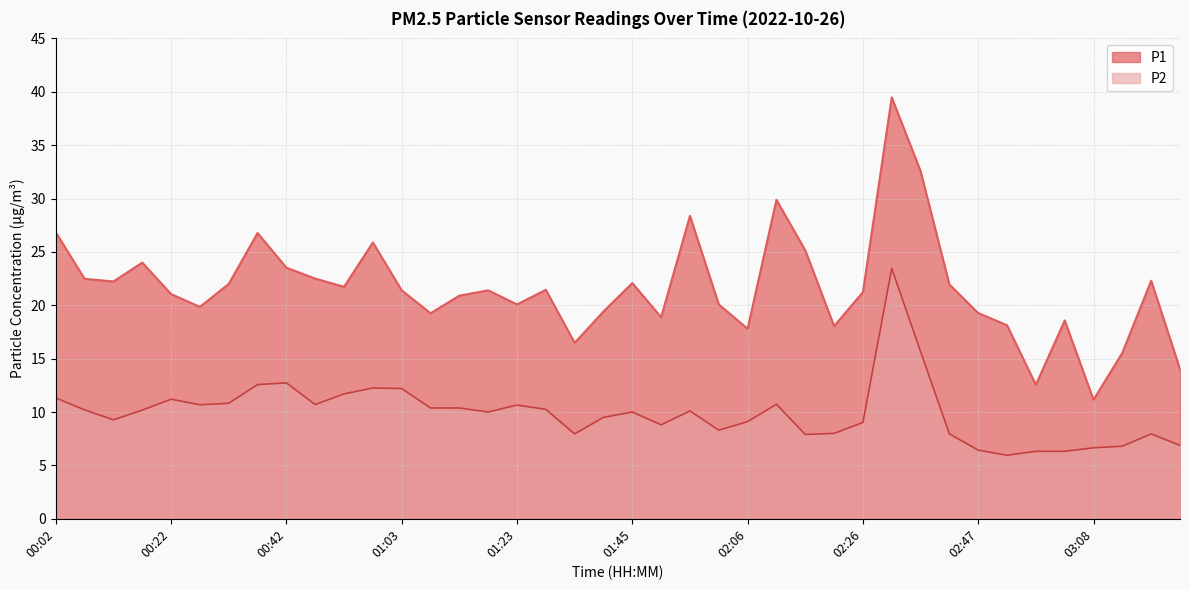

List the series in order of their overall mean, highest first.

P1, P2